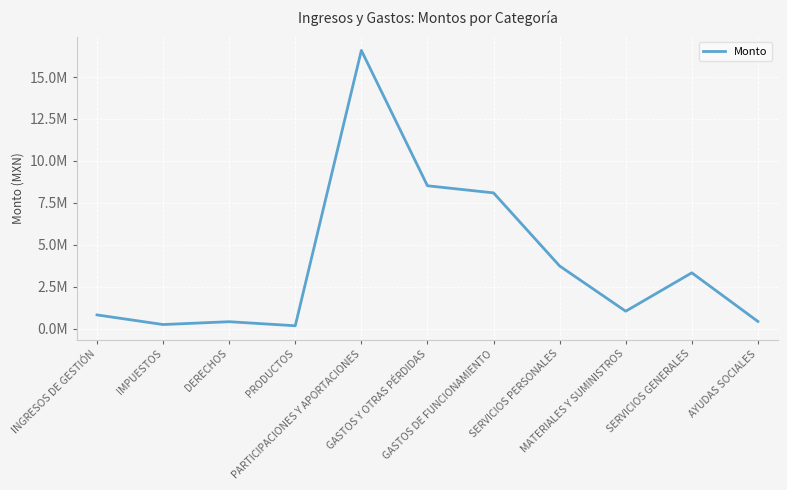

Does the chart have visible grid lines?

Yes